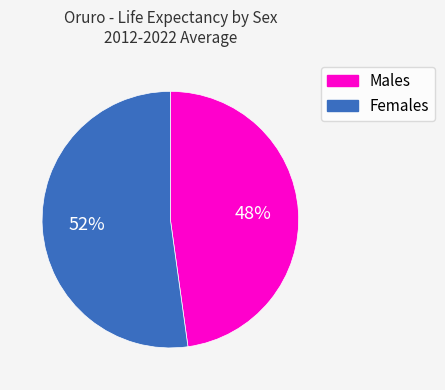

How many slices are in this pie chart?

2